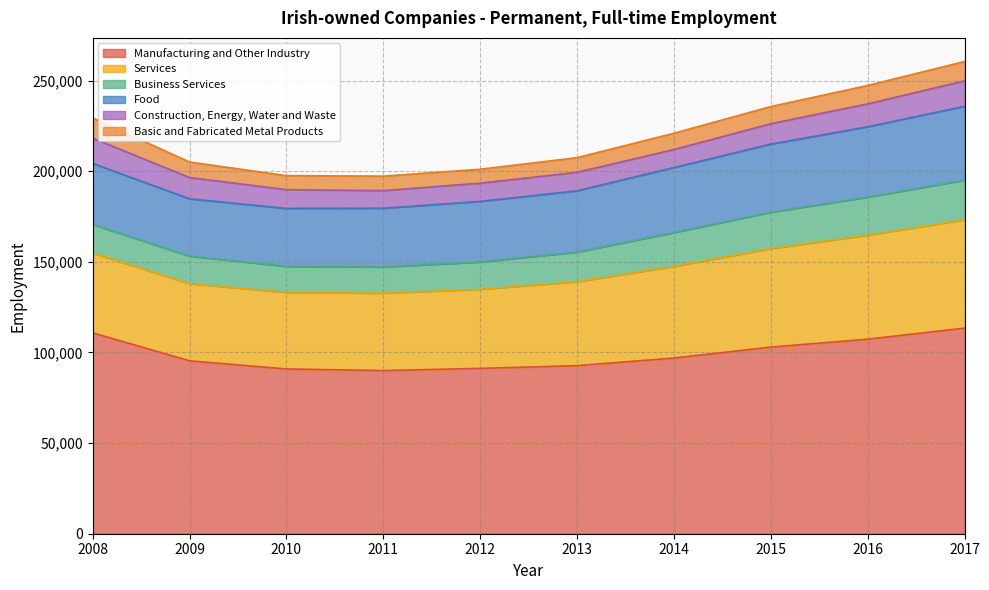

What is the difference between the highest and lowest values at 2016?

97185